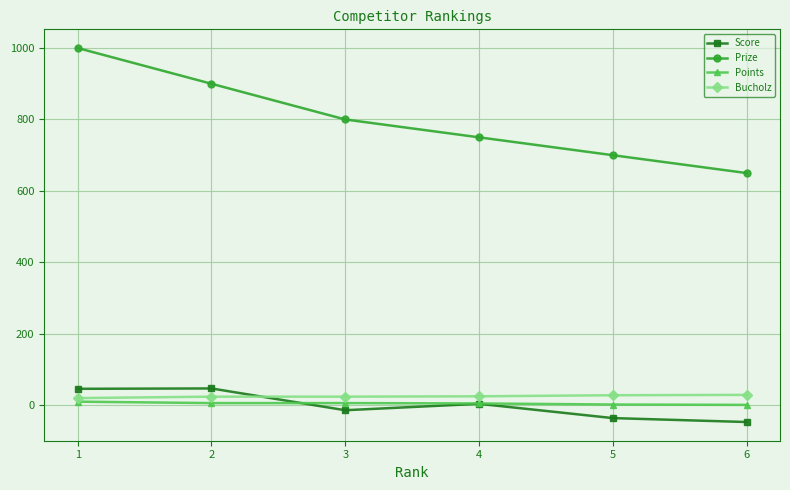

At which category does Score reach its first local valley?

3